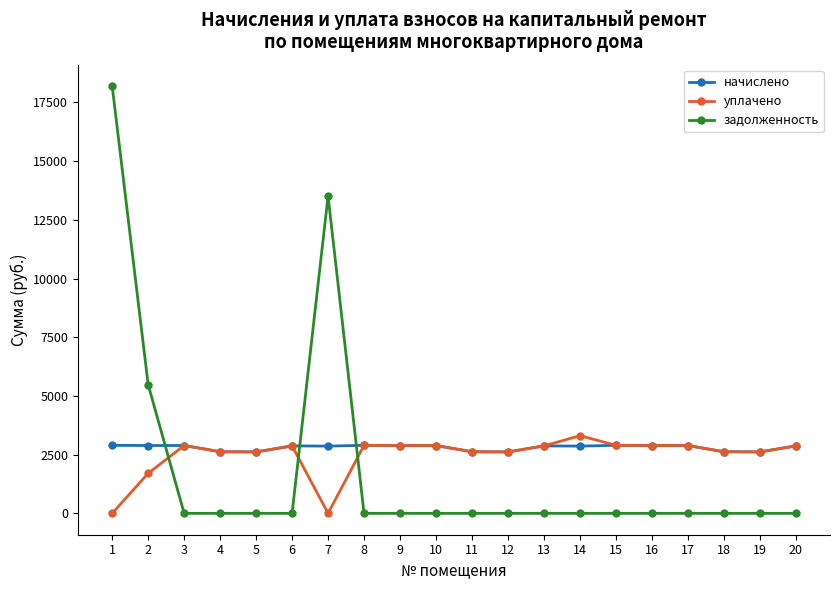

The уплачено series shows 1684.4 at 16. True or false?

False